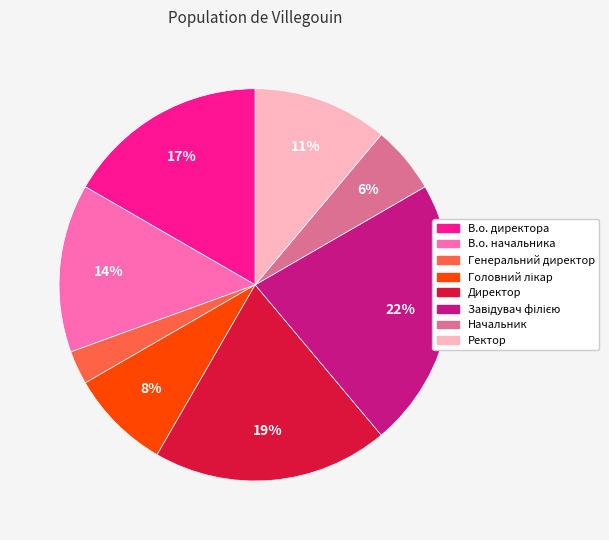

The Генеральний директор slice represents 11% of the pie. True or false?

False